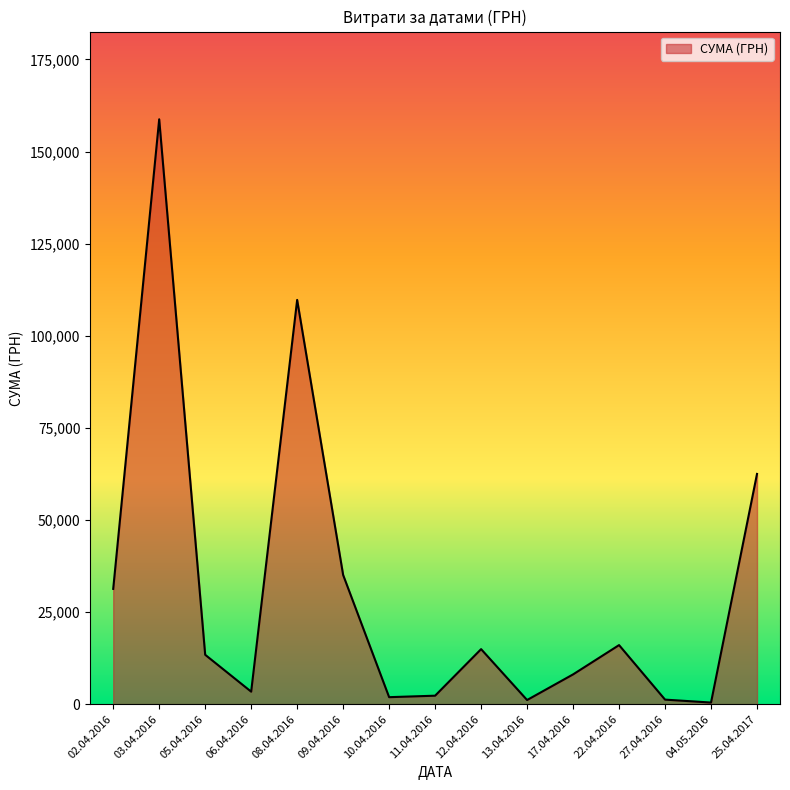

At which label is the value closest to 79595?

25.04.2017